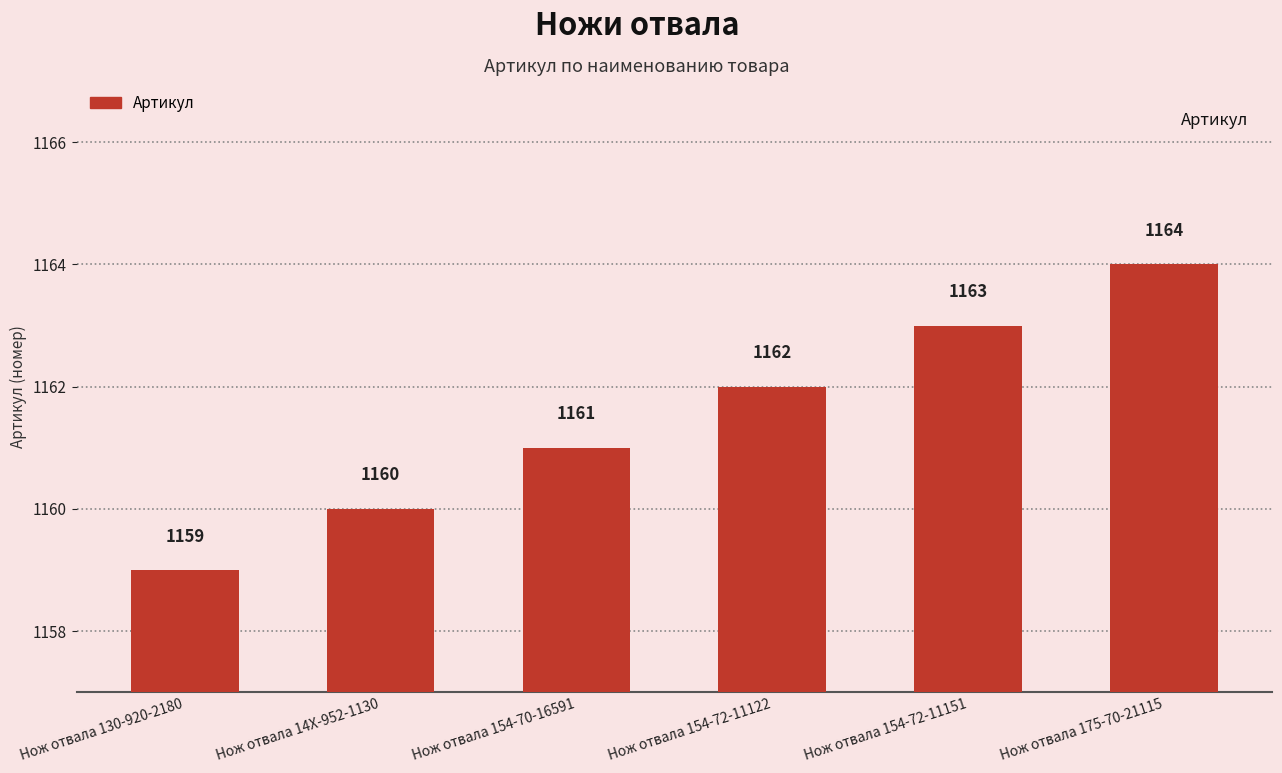

How many categories are shown in the chart?

6